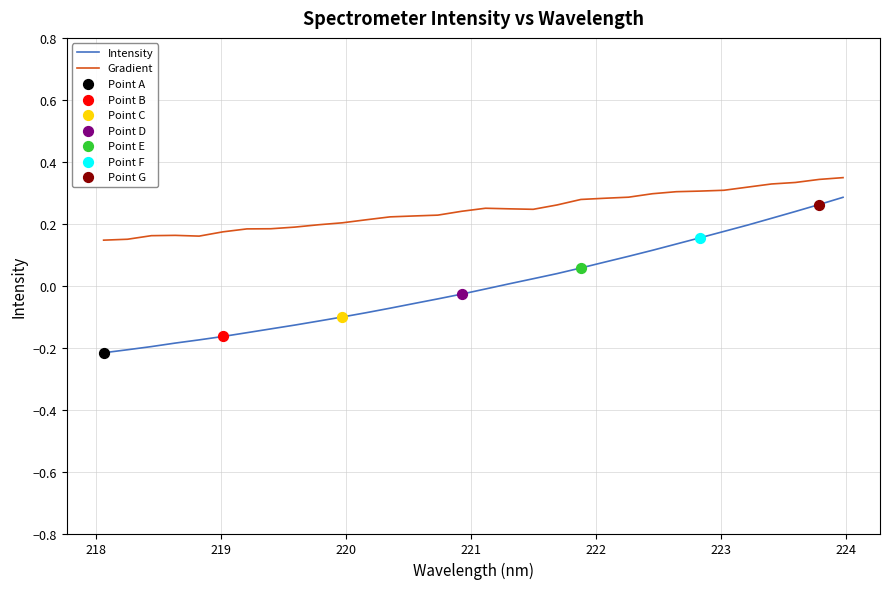

Which series has the largest range (max minus min)?

Intensity